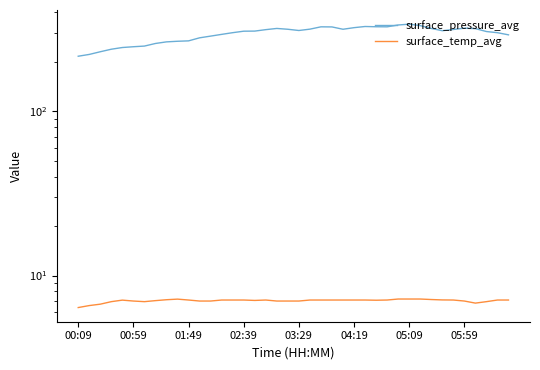

What is the average value of the surface_temp_avg series?

7.0